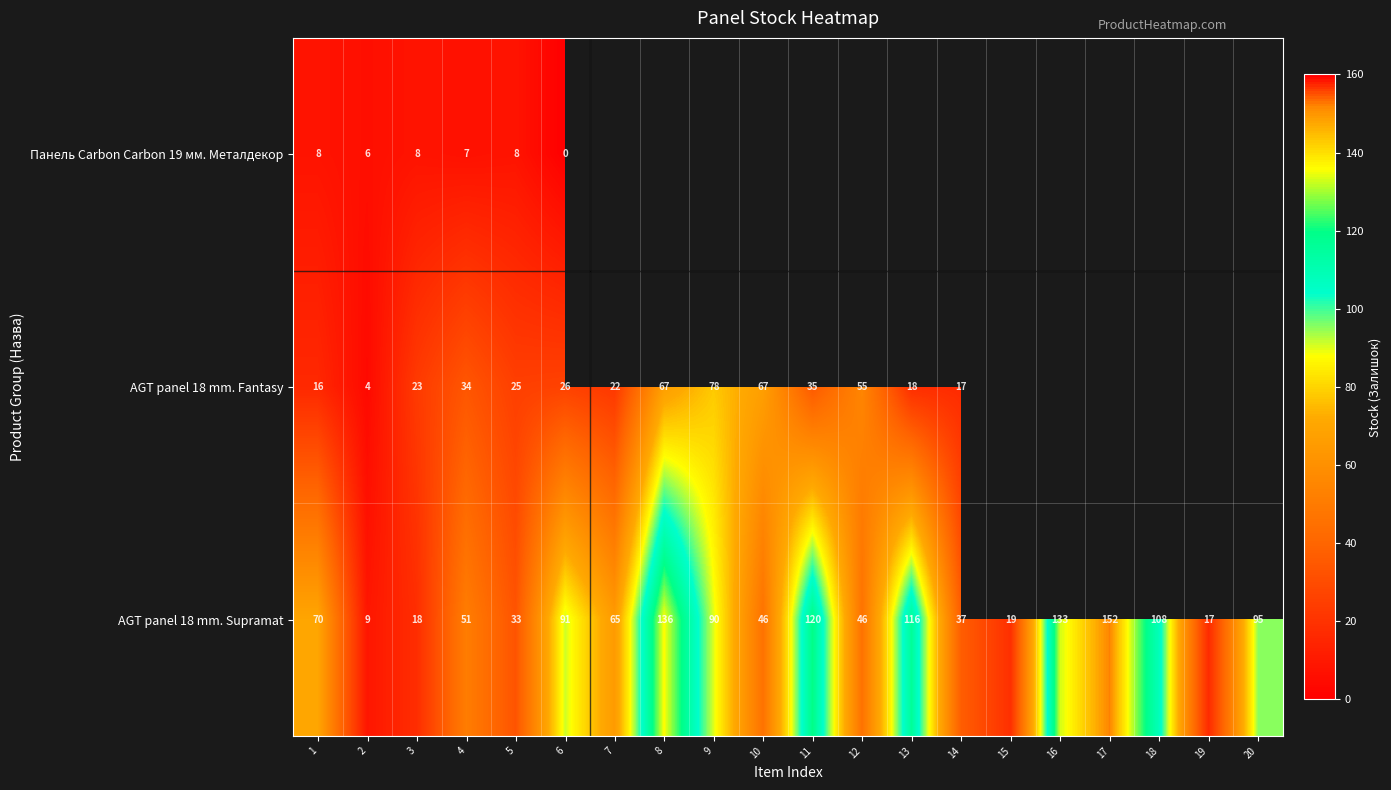

Read the AGT panel 18 mm. Supramat value at 9.

90